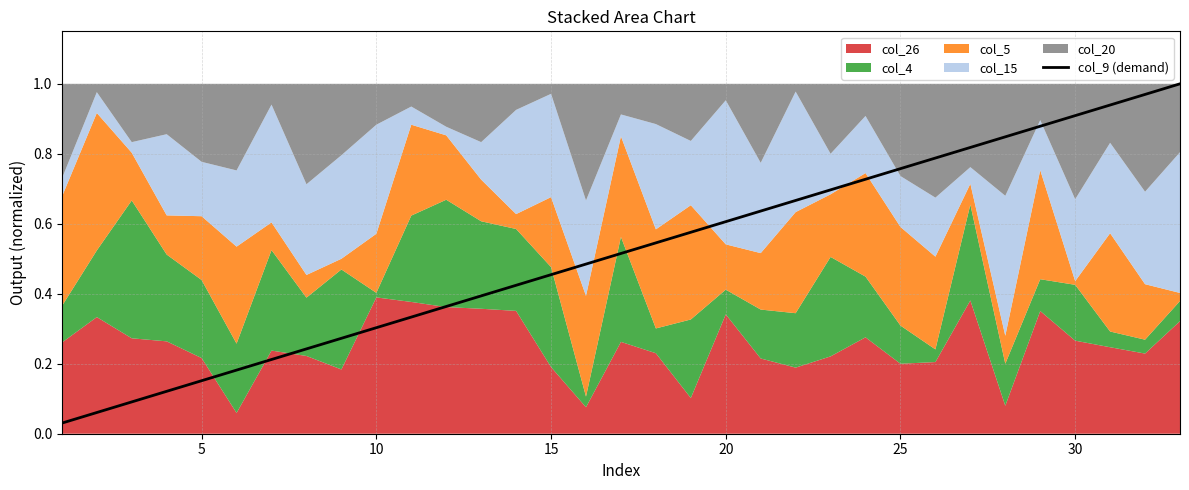

Reading left to right, what are all the values shown in this chart?

0.0	0.1	0.1	0.1	0.2	0.2	0.2	0.2	0.3	0.3	0.3	0.4	0.4	0.4	0.5	0.5	0.5	0.5	0.6	0.6	0.6	0.7	0.7	0.7	0.8	0.8	0.8	0.8	0.9	0.9	0.9	1.0	1.0